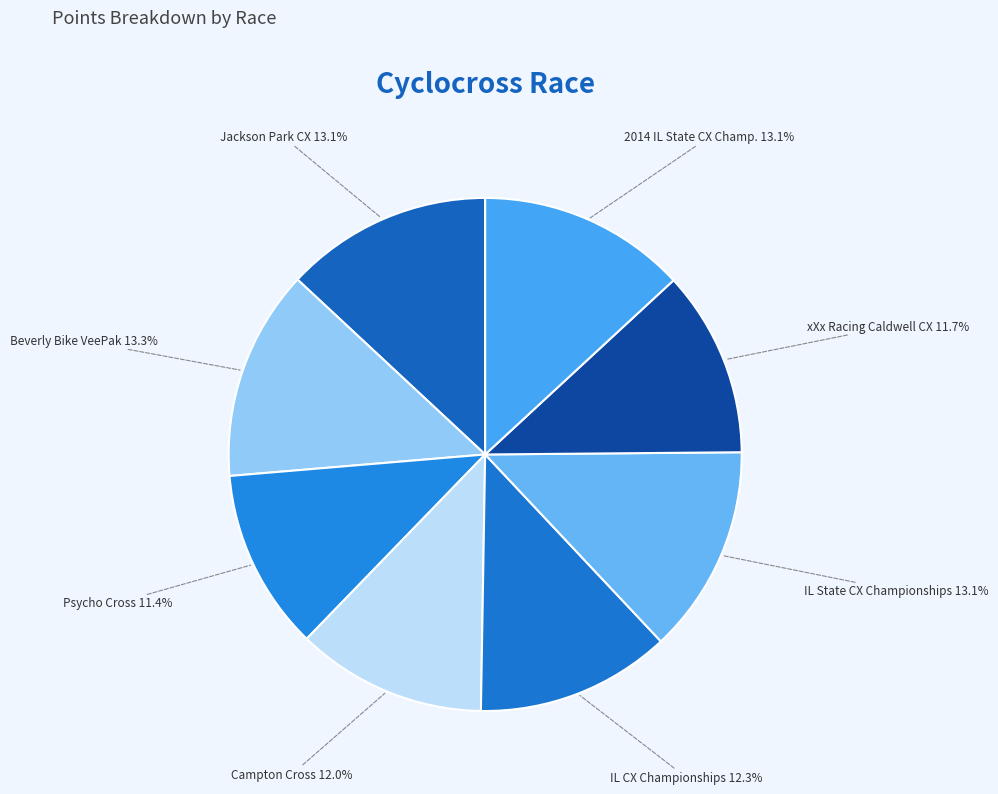

What portion of the pie excludes Beverly Bike VeePak?

86.7%